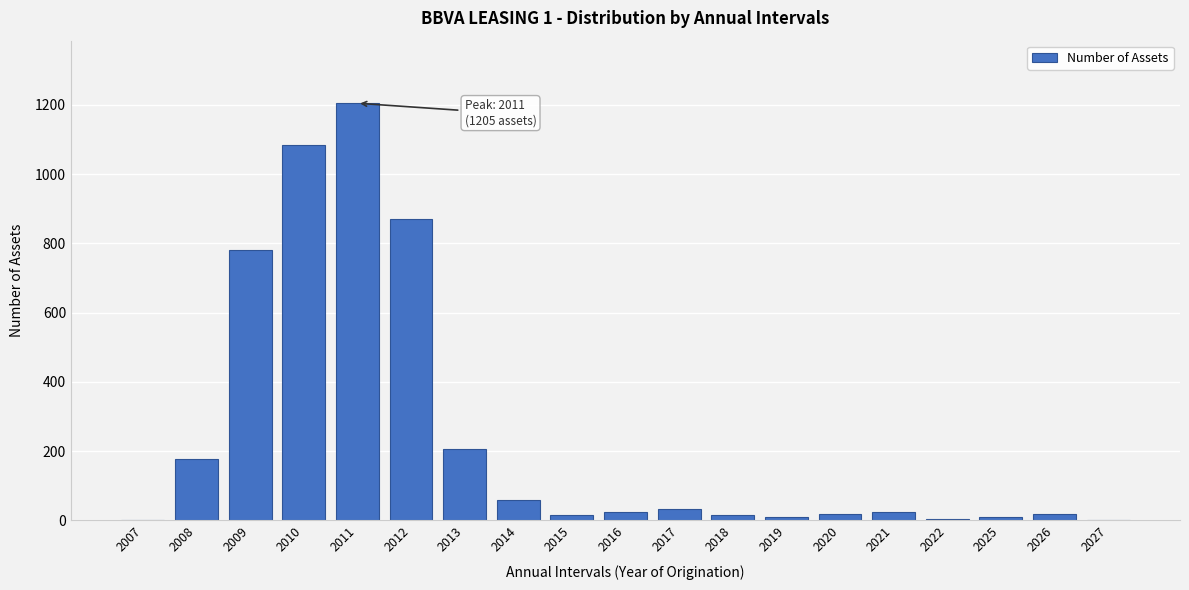

Where is the data nearest to the value 603?

2009